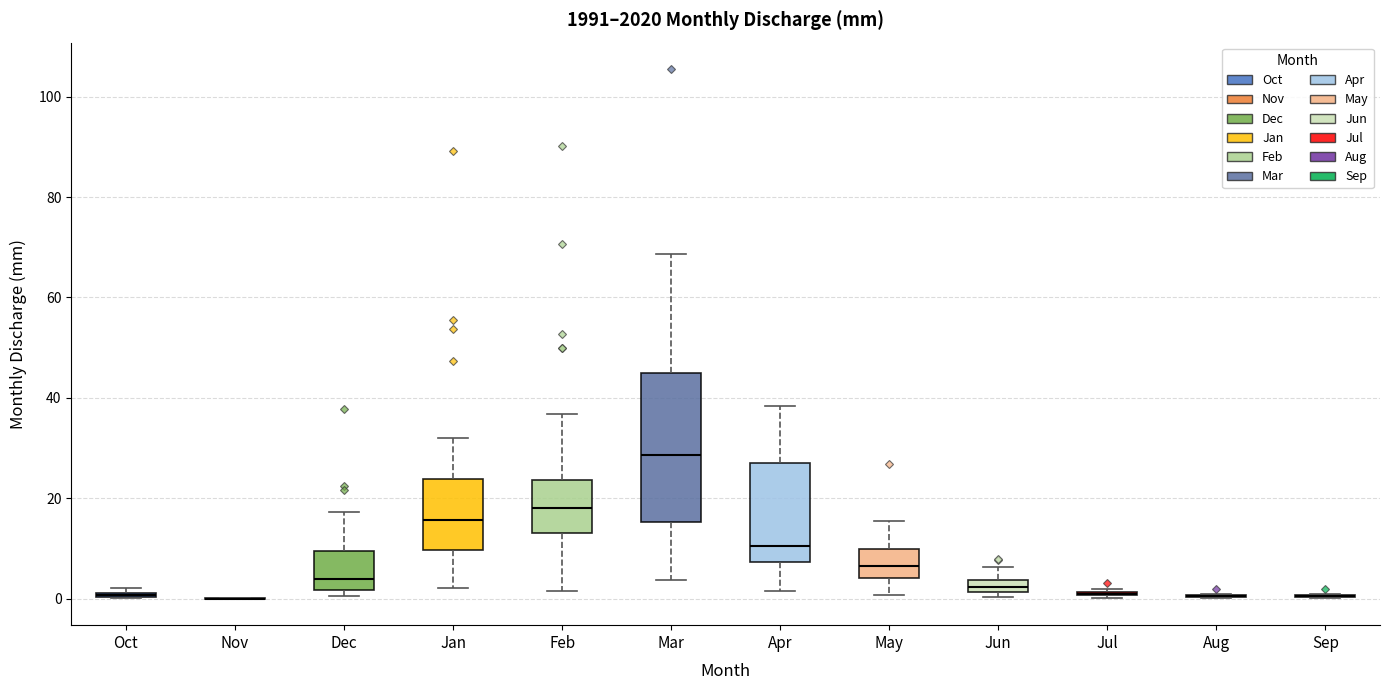

Comparing the boxes themselves (not the whiskers), which one is the tallest?

Mar